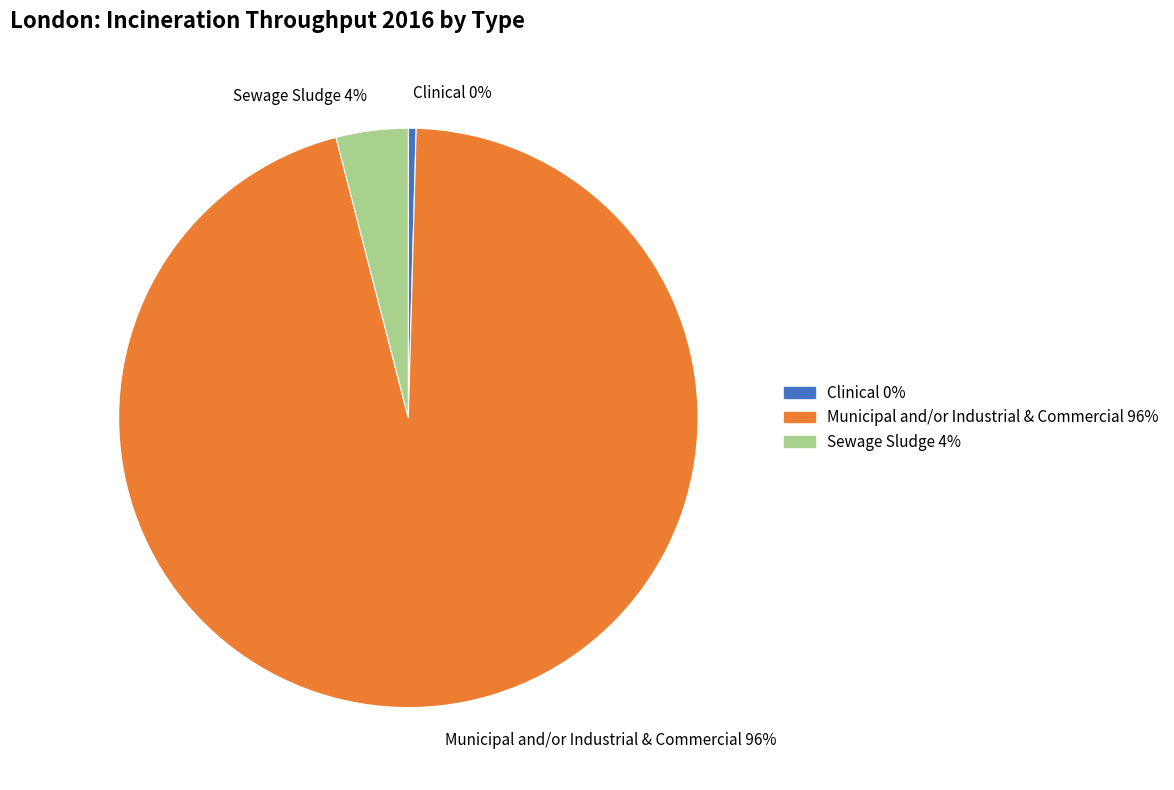

Which has a higher value, Sewage Sludge or Municipal and/or Industrial & Commercial?

Municipal and/or Industrial & Commercial